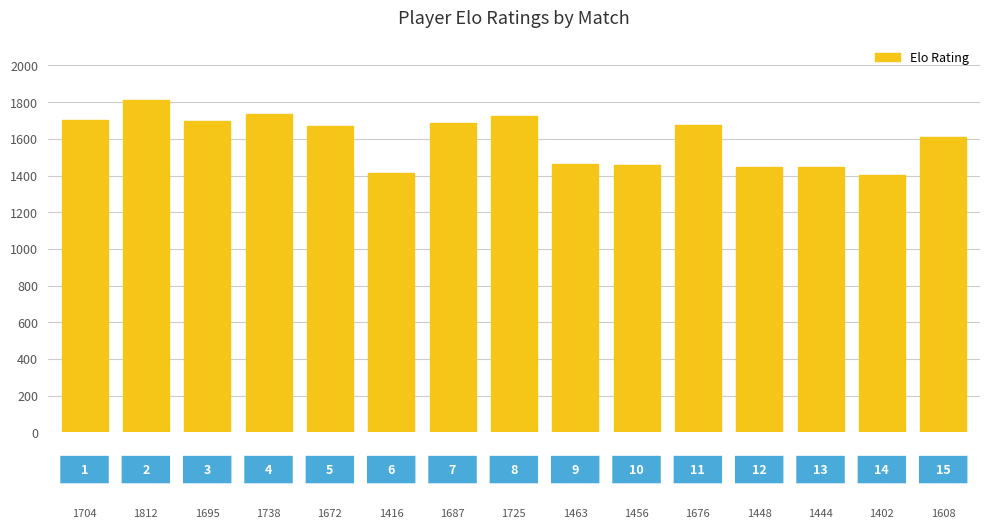

Reading right to left, what are all the values shown in this chart?

1608	1402	1444	1448	1676	1456	1463	1725	1687	1416	1672	1738	1695	1812	1704